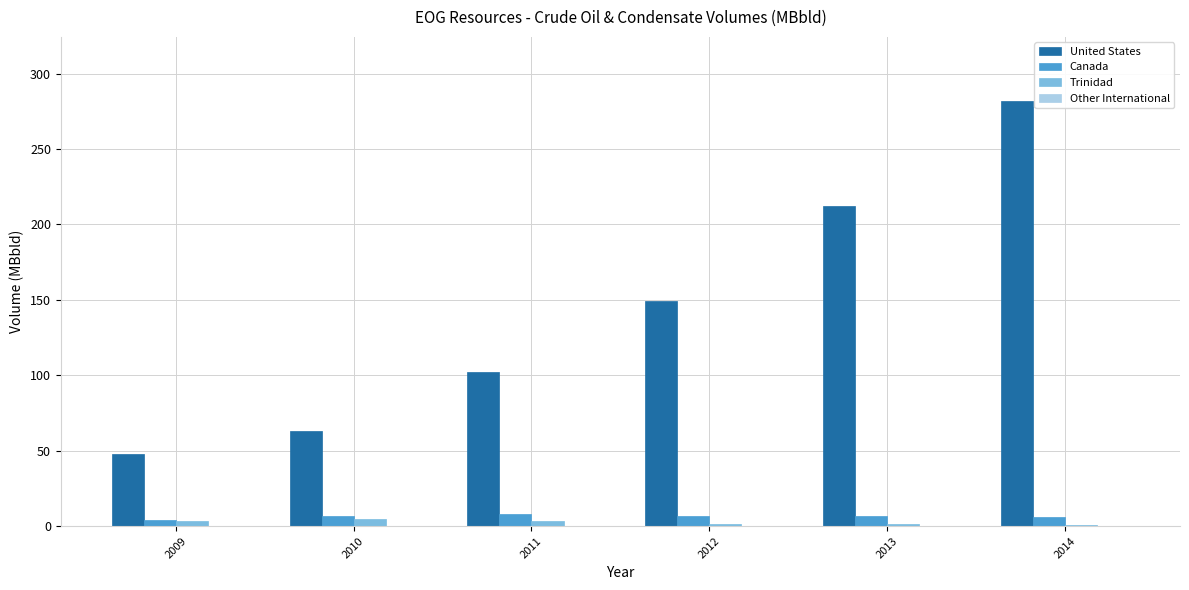

The United States series shows 47.9 at 2009. True or false?

True